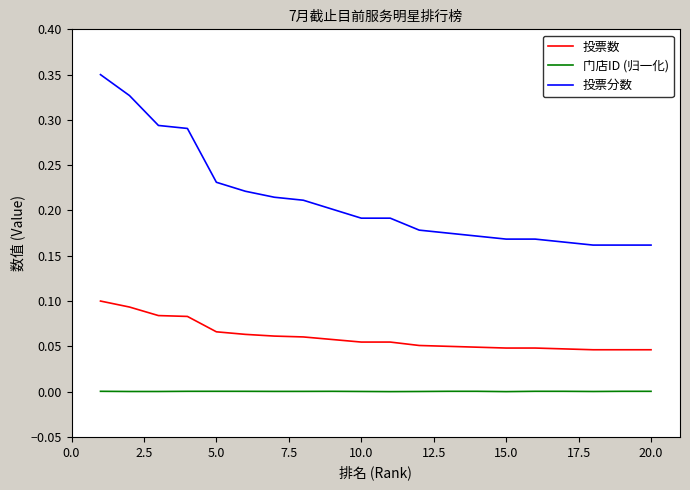

Which series has the widest spread of values?

投票分数